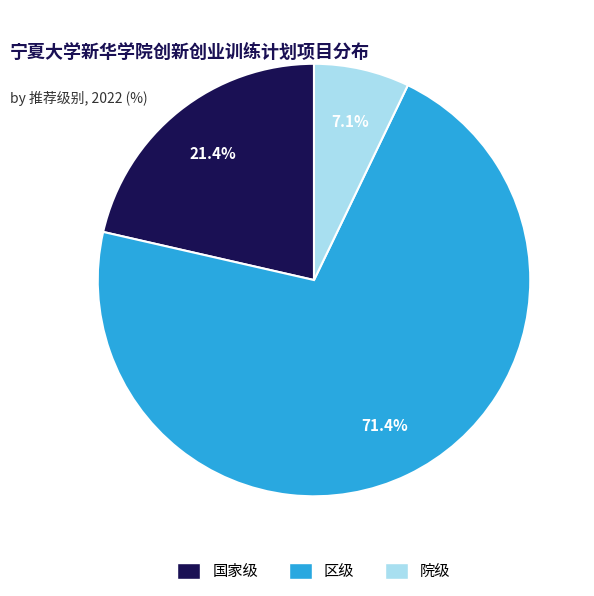

Which category accounts for the majority?

区级